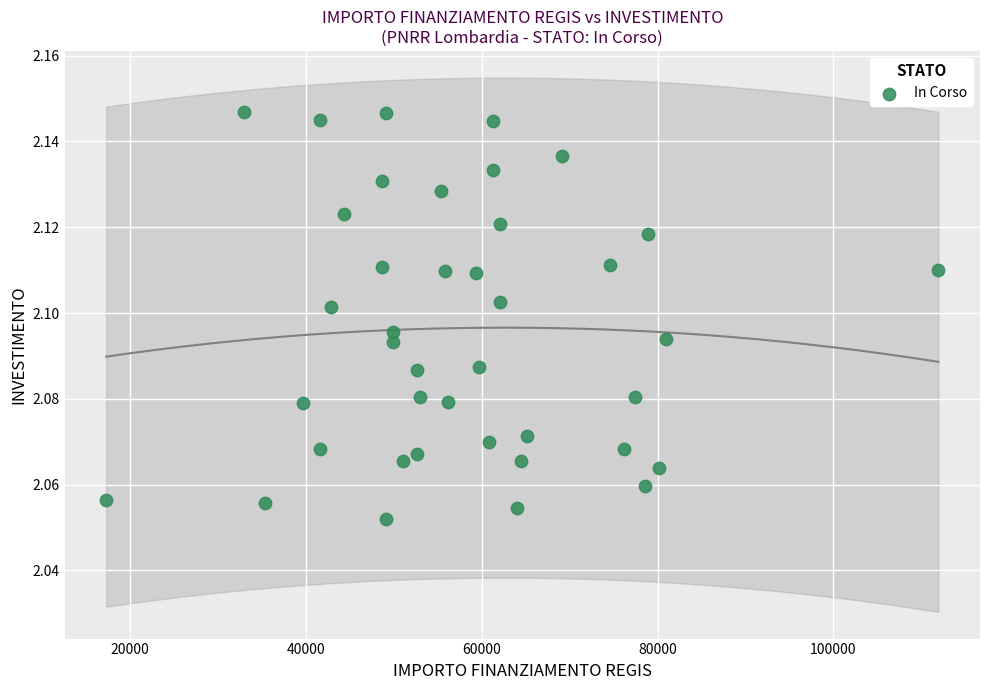

What is the range of X values (max minus min)?

94665.7